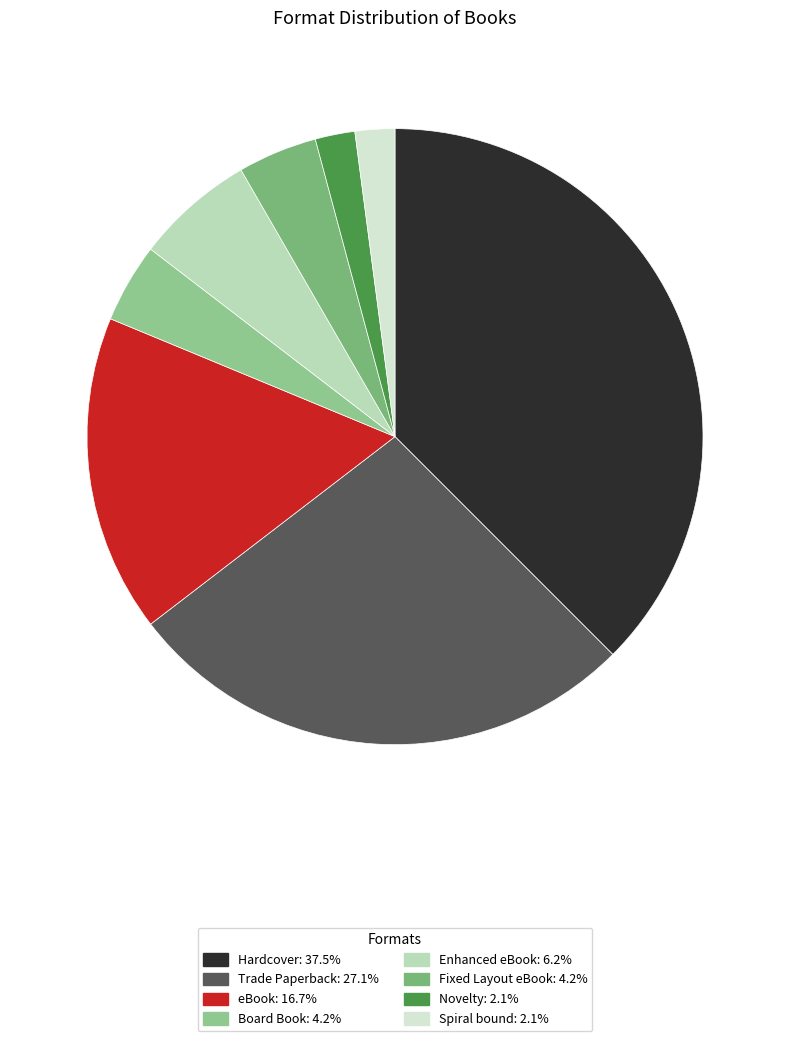

Which has a higher value, Novelty or Spiral bound?

Novelty